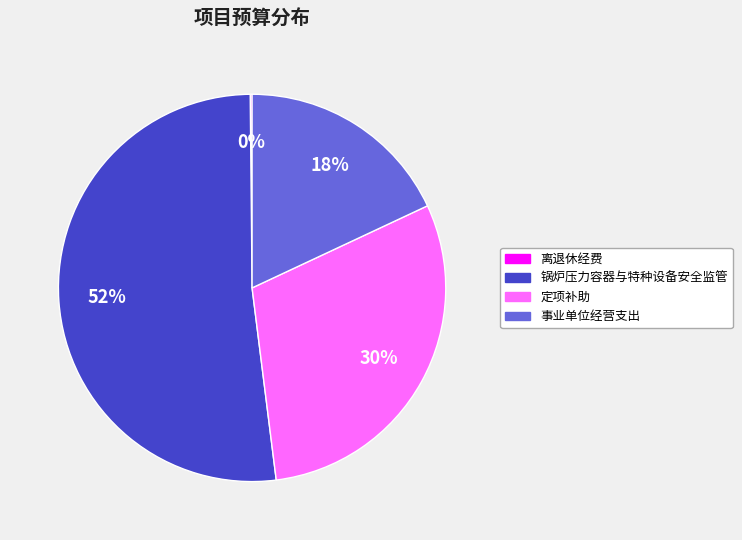

Does 事业单位经营支出 account for over 50% of the chart?

No